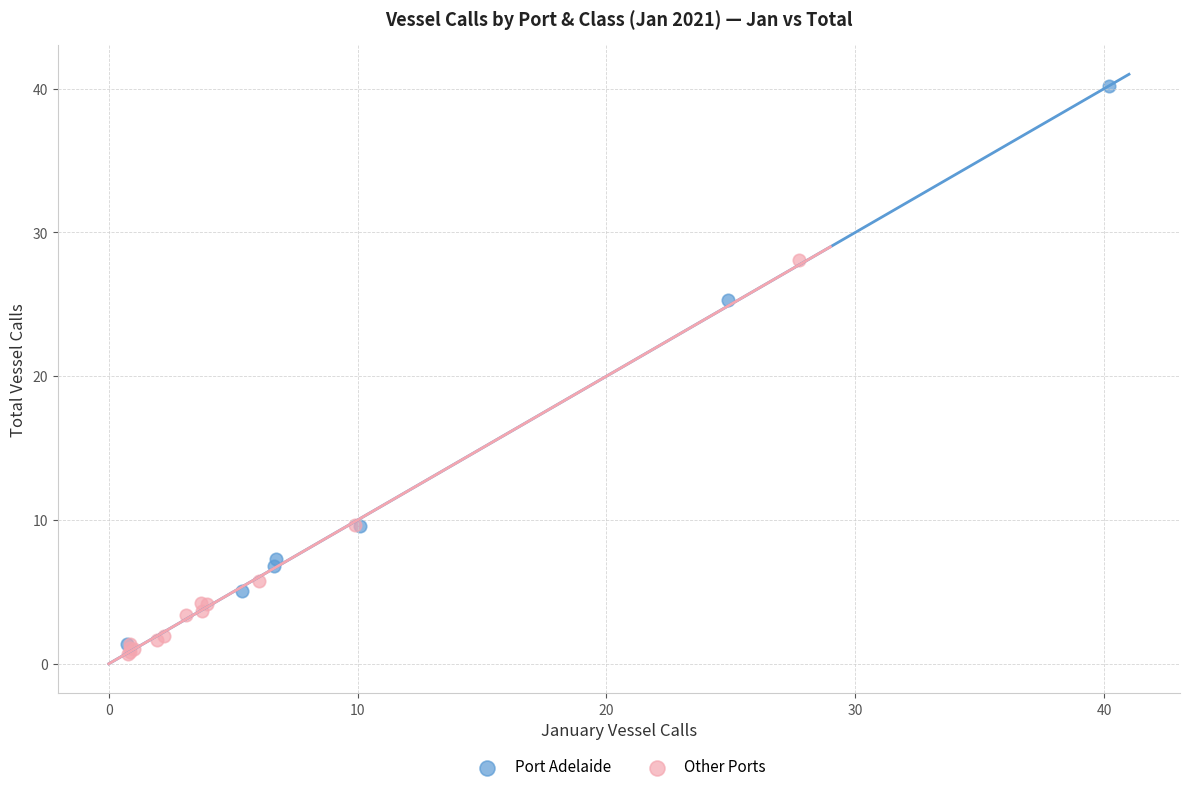

Which series reaches the maximum Y coordinate?

Port Adelaide